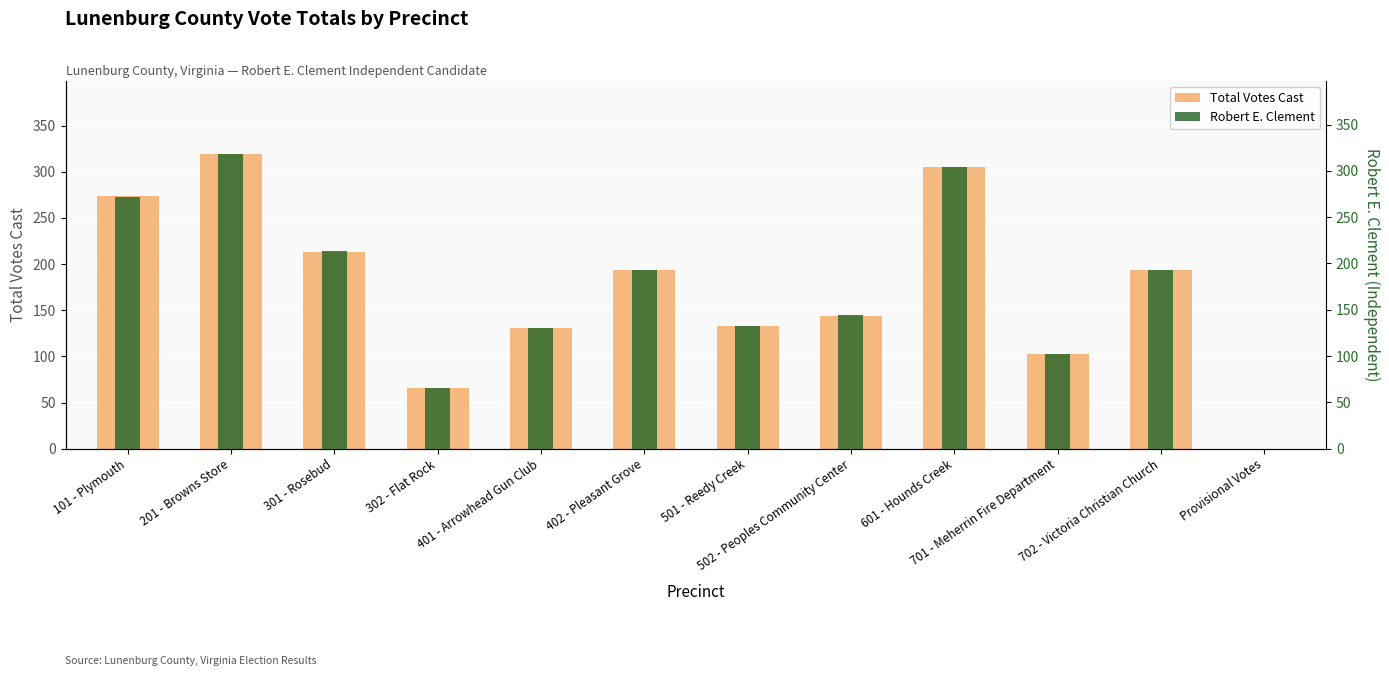

Which series changed the most between 101 - Plymouth and 401 - Arrowhead Gun Club?

Total Votes Cast